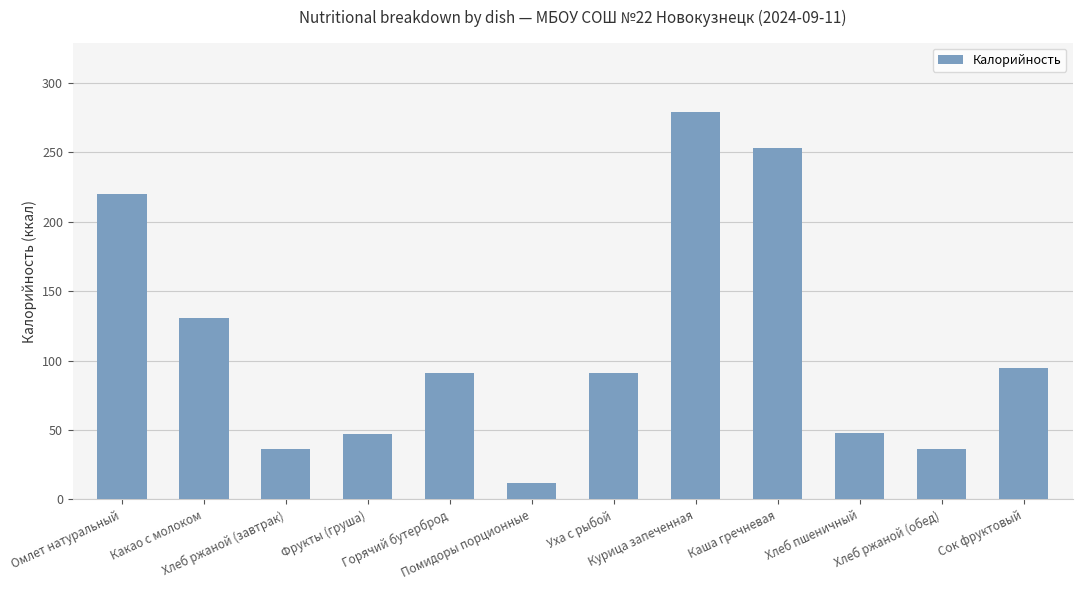

What is the value of the 10th bar from the left?

48.0